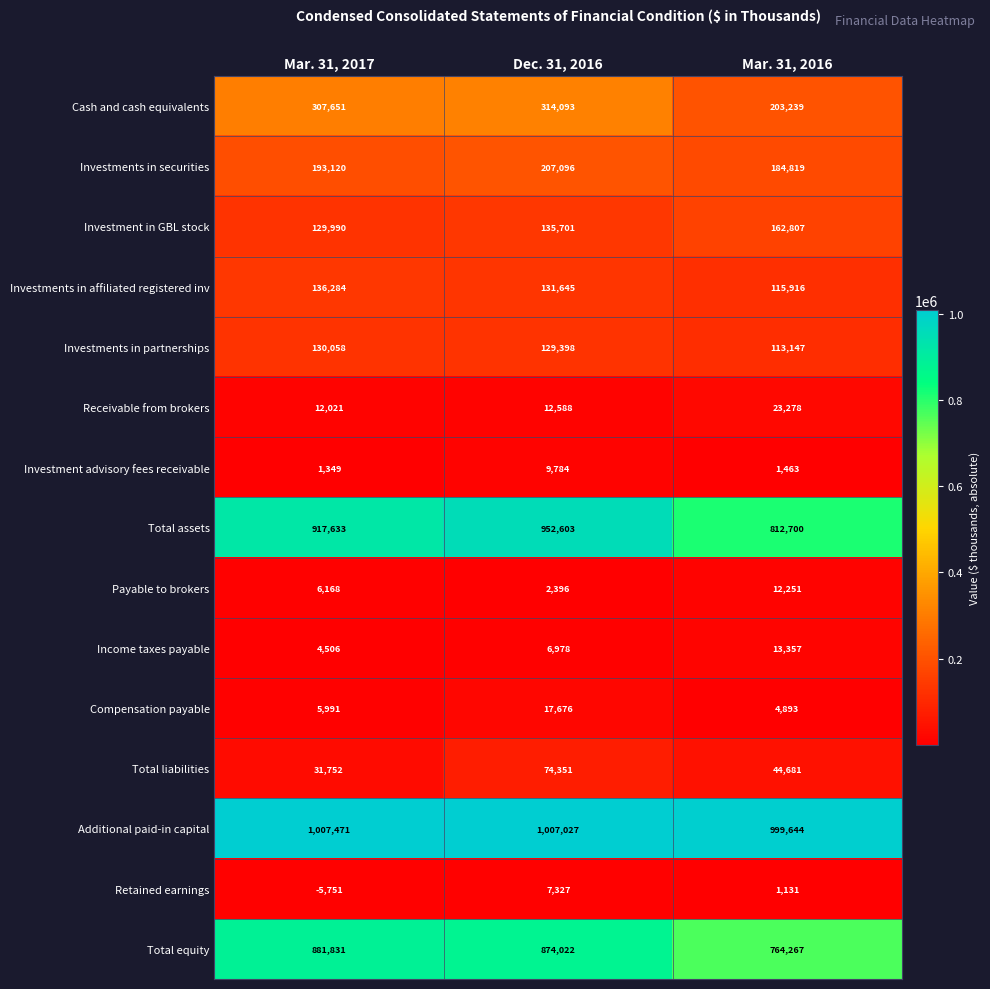

True or false: Investments in affiliated registered inv has a value of 233077 at Mar. 31, 2017.

False